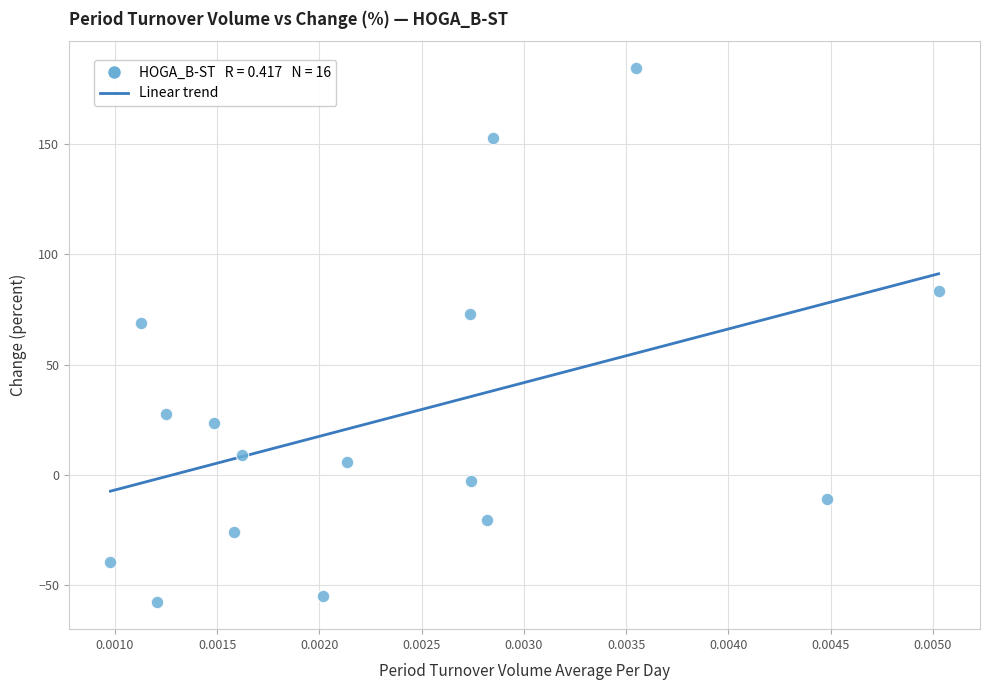

What is the range of Y values (max minus min)?

242.2